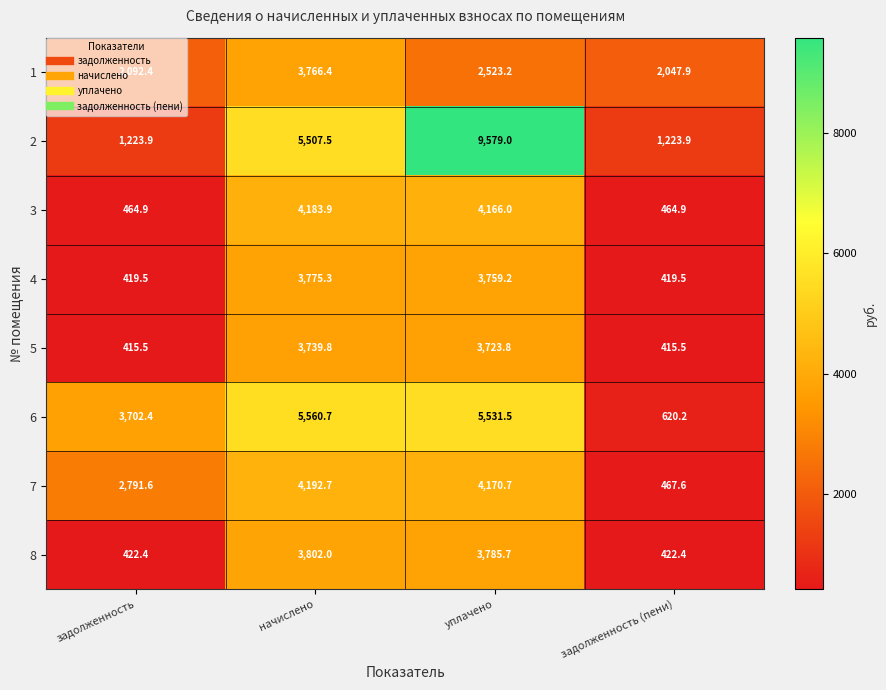

What is the lowest value of the 7 series?

467.6